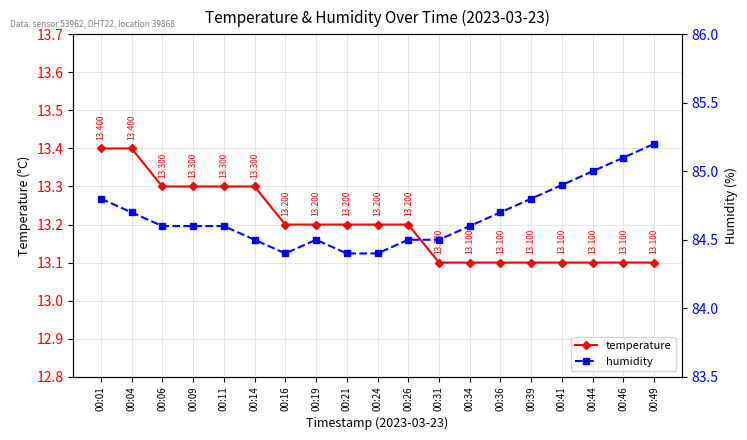

Count the humidity values in the range 84 to 85.

17